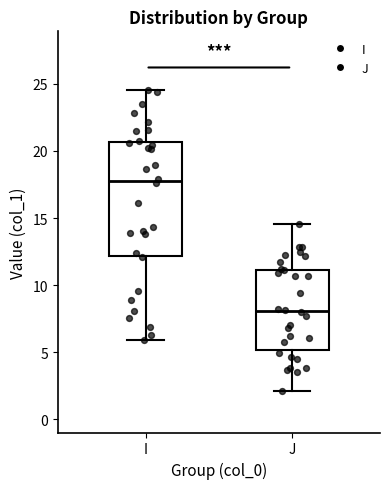

Where does the median line of the box for I sit on the y-axis? The values are not printed on the chart, so give them approximately, as read against the axis.

18.0